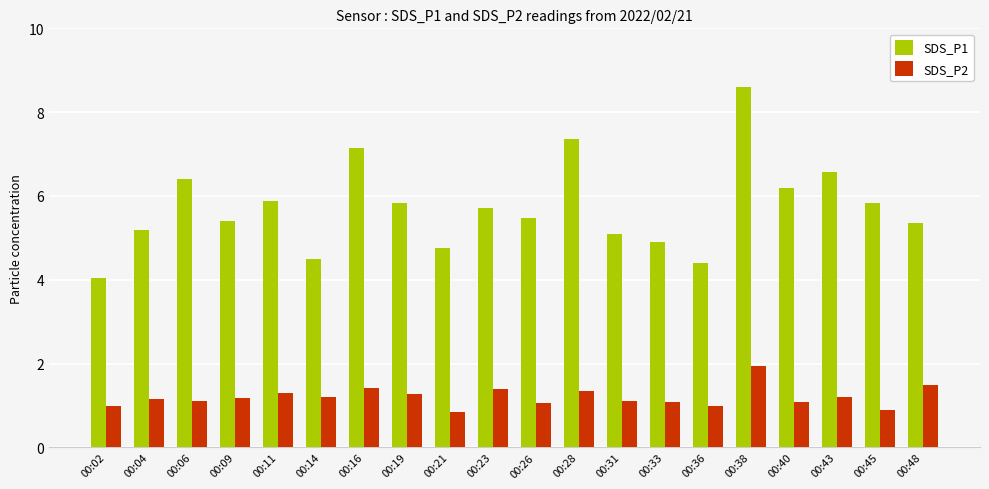

Is the value of SDS_P1 at 00:40 greater than the value of SDS_P2 at 00:19?

Yes